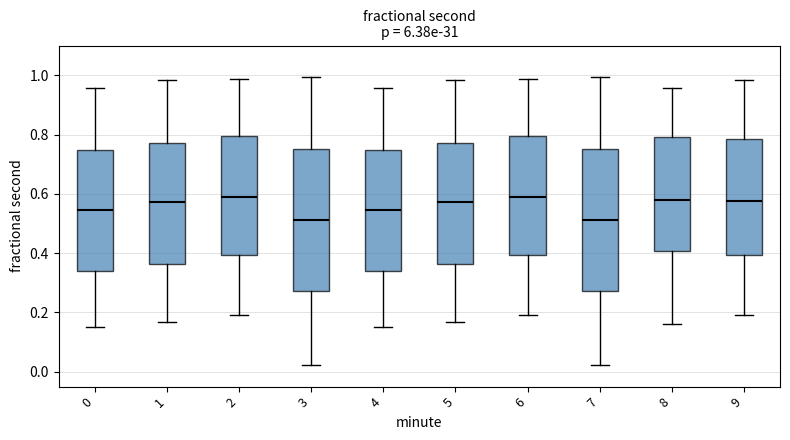

Reading left to right, transcribe this box plot: for each box, give where its median line is, the range the box spans, and where its two whiskers end, as read against the y-axis. The values are not printed on the chart, so give them approximately, as read against the axis.

0: median 0.54, box 0.34 to 0.74, whiskers 0.16 to 0.96
1: median 0.58, box 0.36 to 0.78, whiskers 0.16 to 0.98
2: median 0.58, box 0.40 to 0.80, whiskers 0.20 to 0.98
3: median 0.52, box 0.28 to 0.76, whiskers 0.02 to 1.00
4: median 0.54, box 0.34 to 0.74, whiskers 0.16 to 0.96
5: median 0.58, box 0.36 to 0.78, whiskers 0.16 to 0.98
6: median 0.58, box 0.40 to 0.80, whiskers 0.20 to 0.98
7: median 0.52, box 0.28 to 0.76, whiskers 0.02 to 1.00
8: median 0.58, box 0.40 to 0.80, whiskers 0.16 to 0.96
9: median 0.58, box 0.40 to 0.78, whiskers 0.20 to 0.98